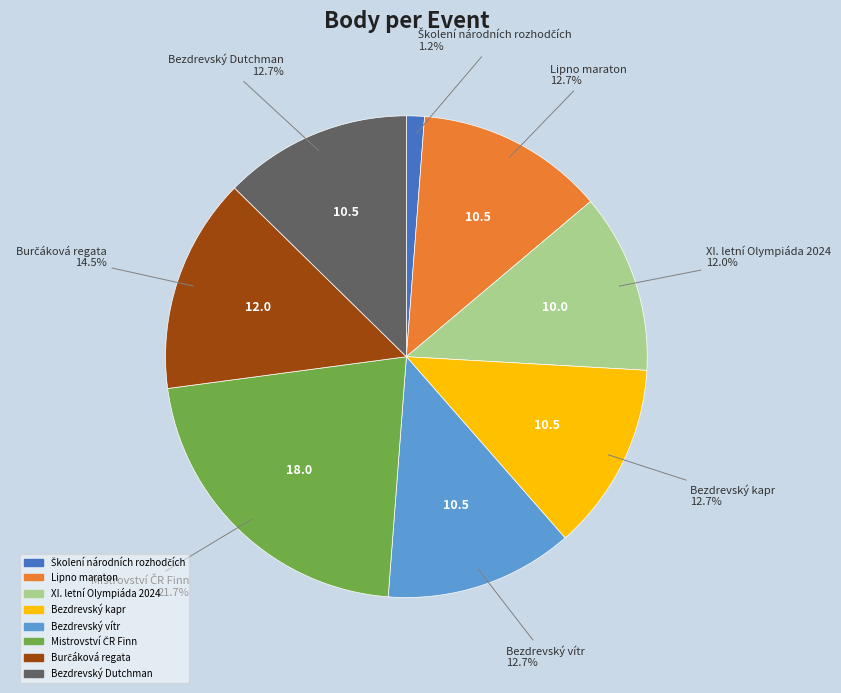

Does any single category account for the majority?

No